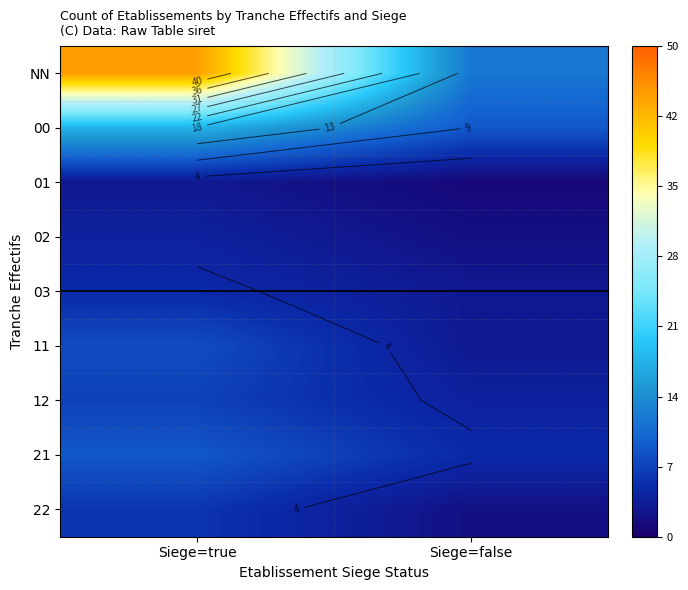

Is it true that 02 equals 1 at Siege=true?

False